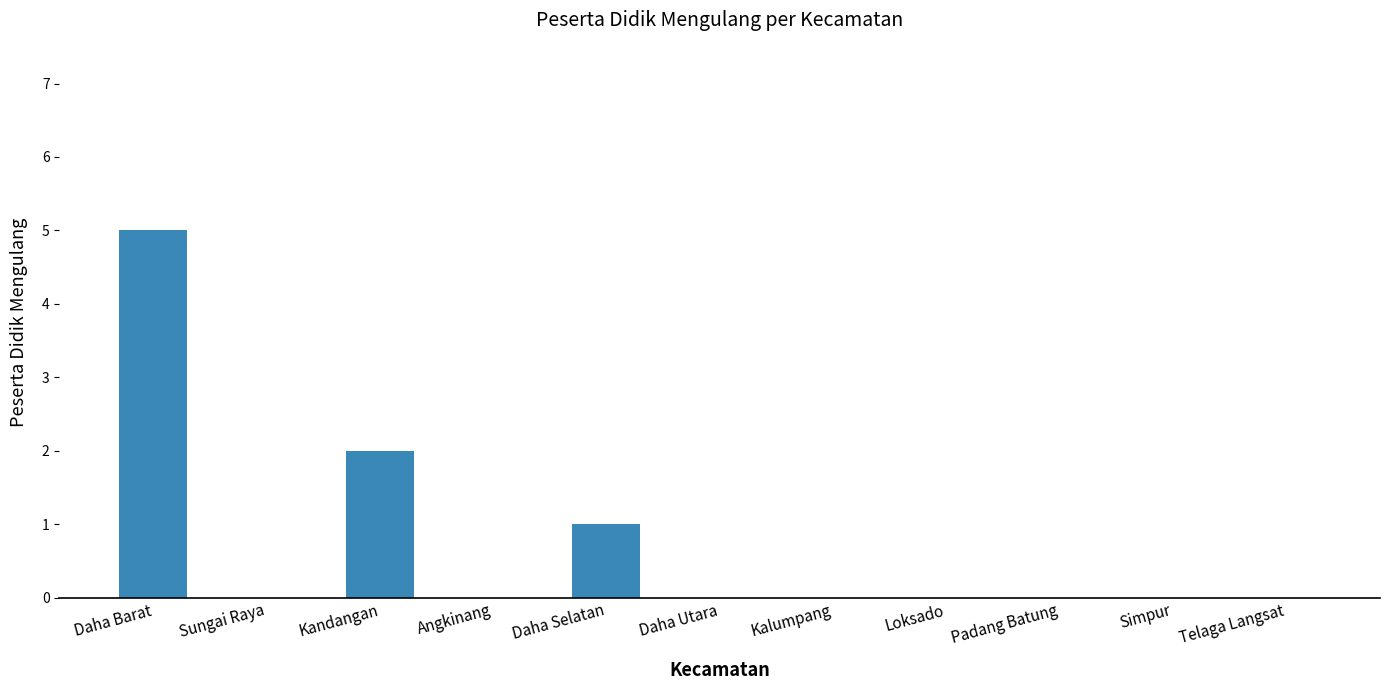

Which category has the highest value across all series?

Daha Barat